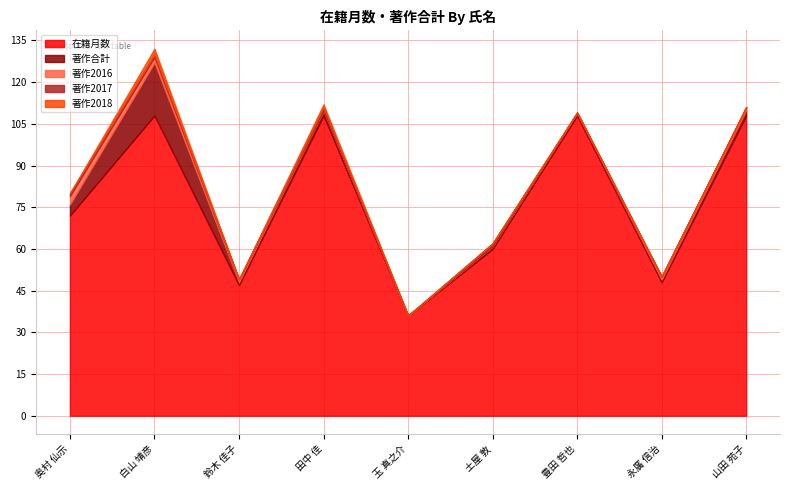

True or false: 著作2017 has a value of 2 at 奥村 仙示.

False